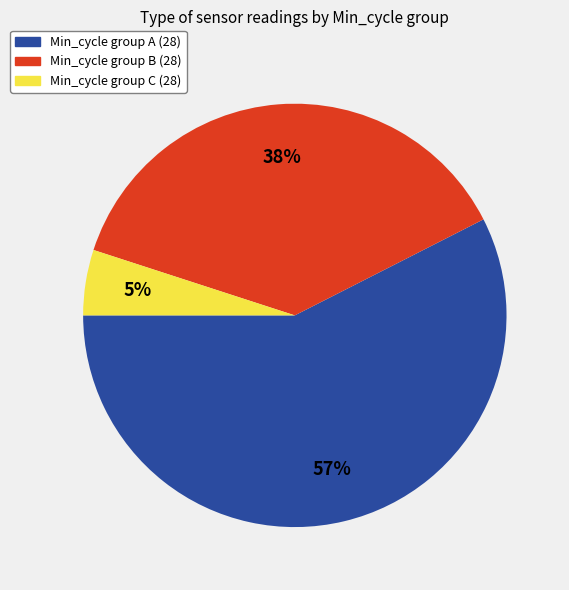

To the nearest percent, what portion does Min_cycle group B (28) represent?

38%